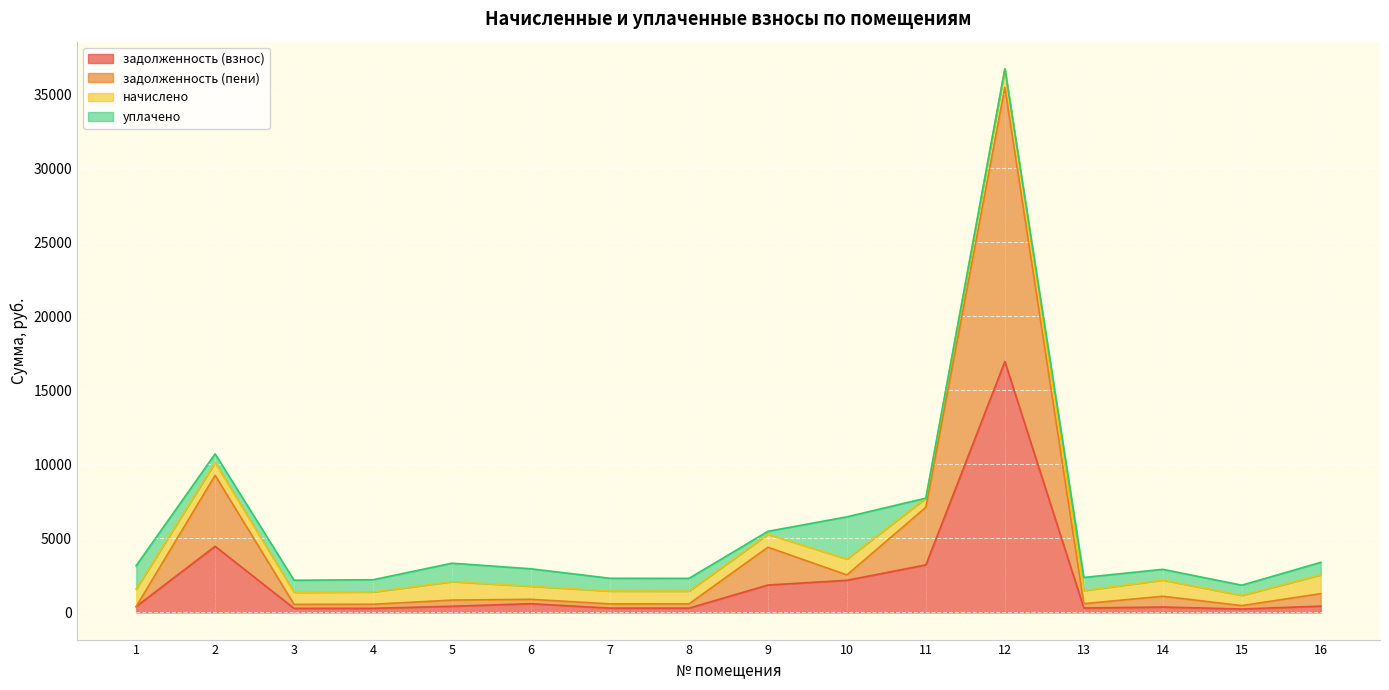

What is the highest value of the задолженность (взнос) series?

16939.5